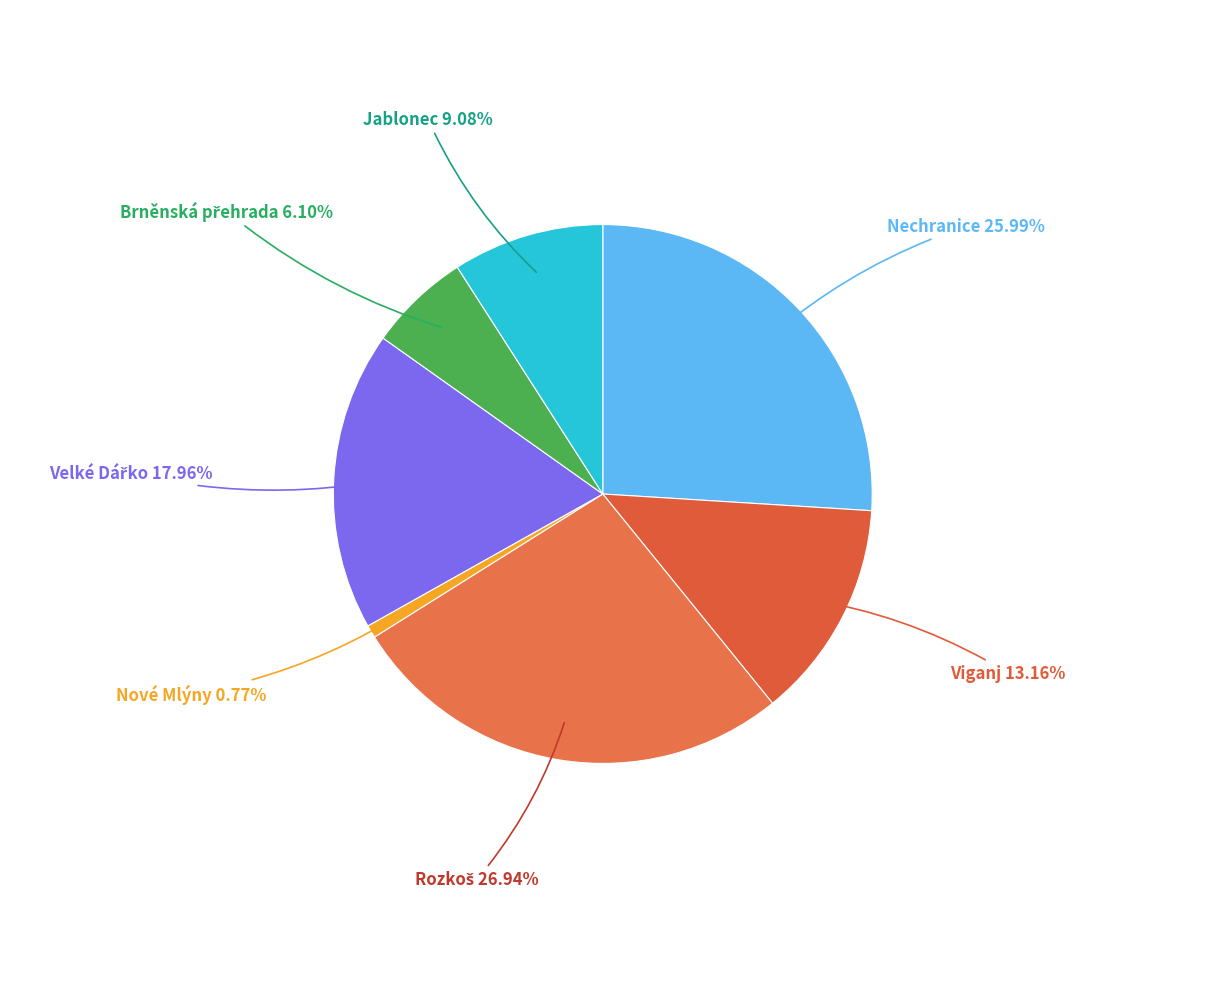

Which slice is the smallest?

Nové Mlýny